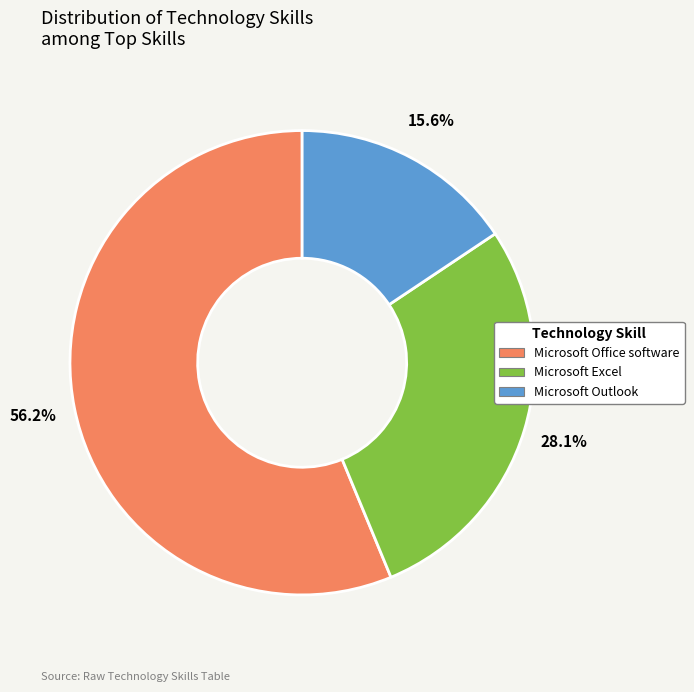

How many segments does this pie chart have?

3